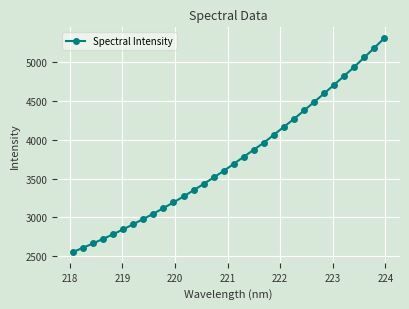

What is the value of the 24th point from the left?

4377.4